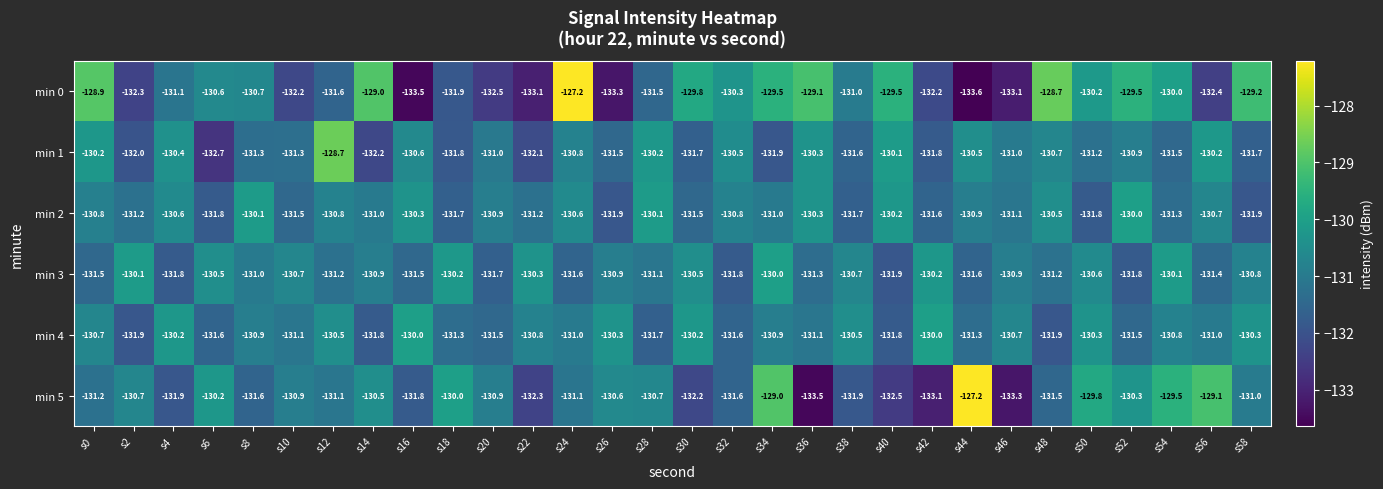

Is the value of min 4 at s50 greater than the value of min 1 at s6?

Yes